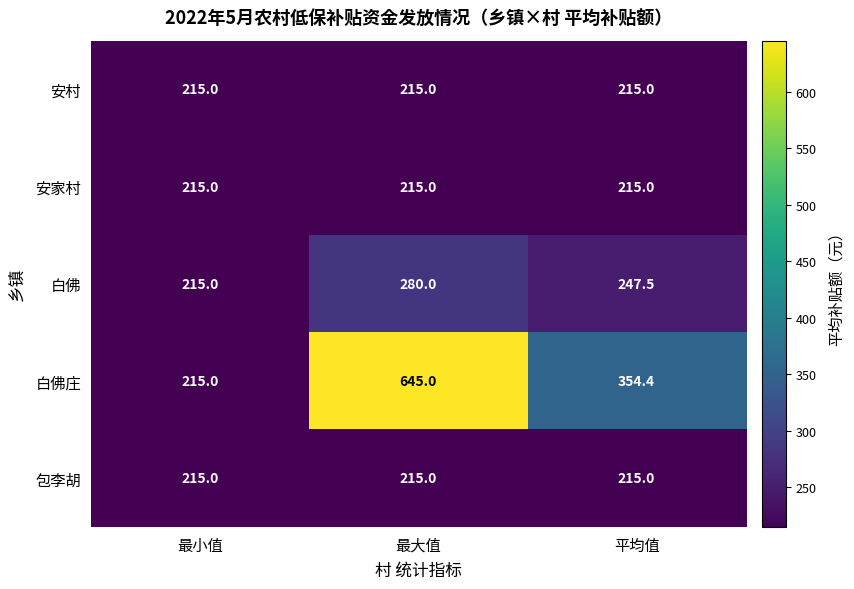

True or false: 安家村 has a value of 215.0 at 最小值.

True